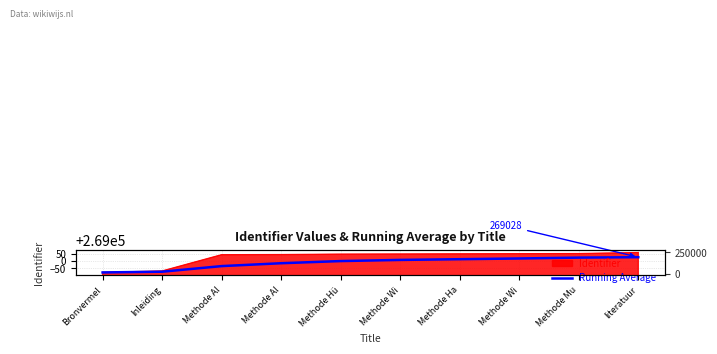

The value at Methode Ha is 416398. True or false?

False